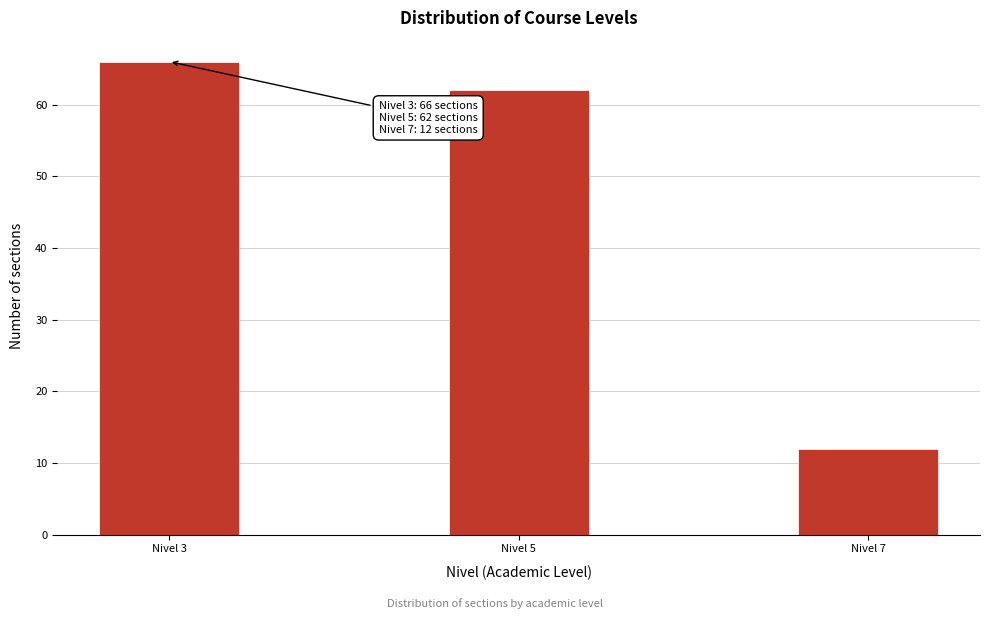

Reading left to right, what are all the values shown in this chart?

Nivel 3=66	Nivel 5=62	Nivel 7=12